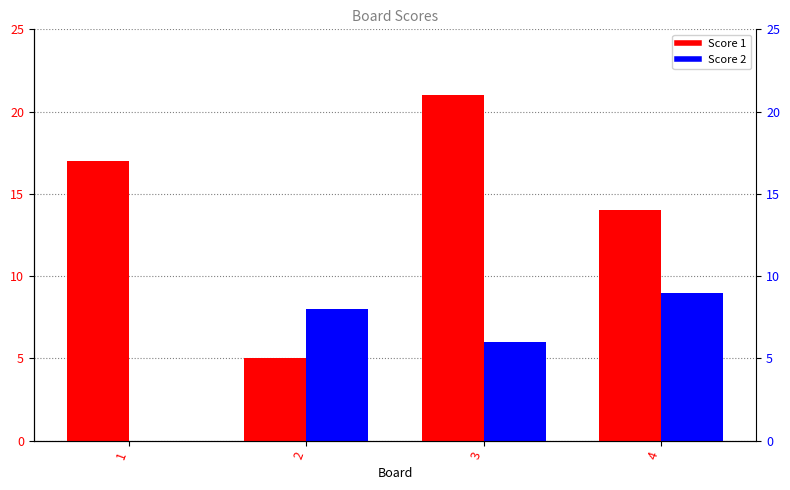

At which label does Score 1 first exceed 17?

3